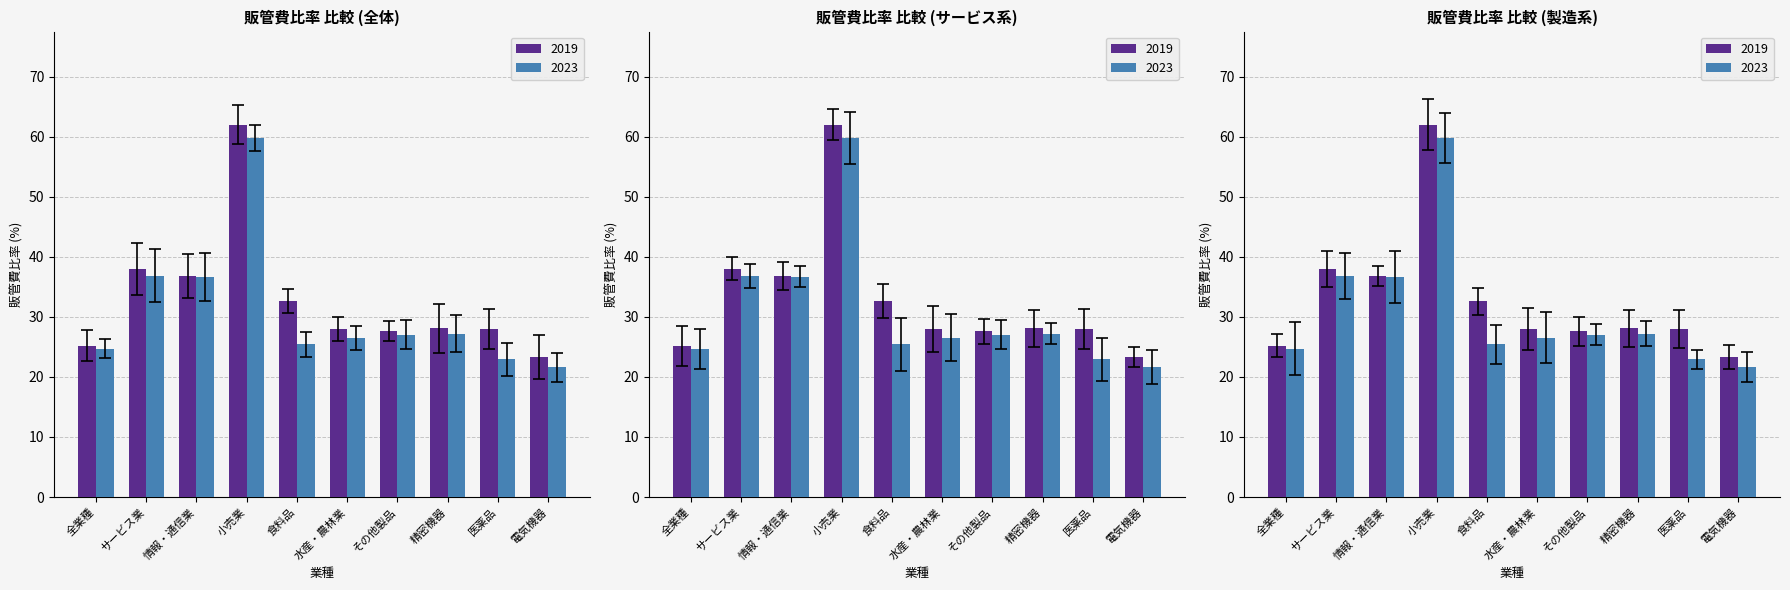

The value of 2023 at 情報・通信業 is 36.7. True or false?

True